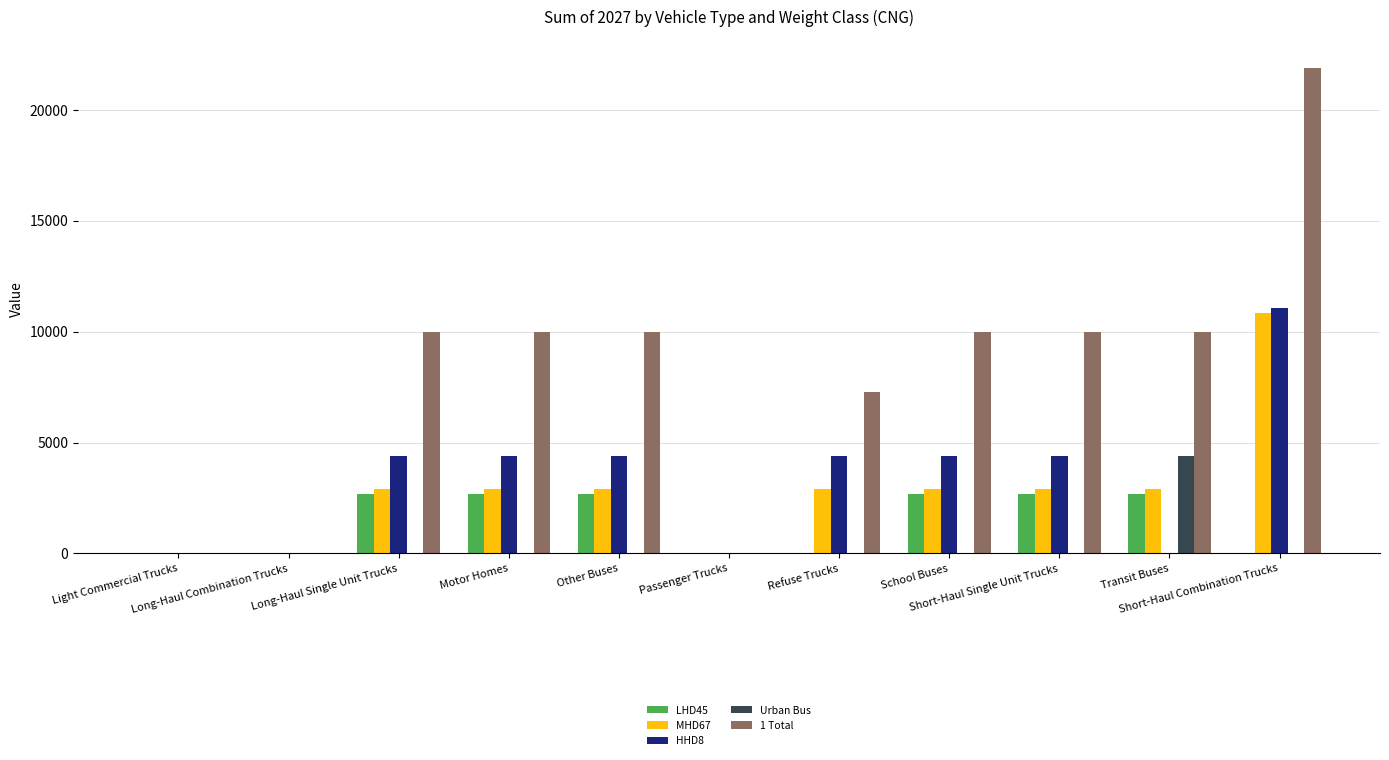

Which category has the highest value across all series?

Short-Haul Combination Trucks